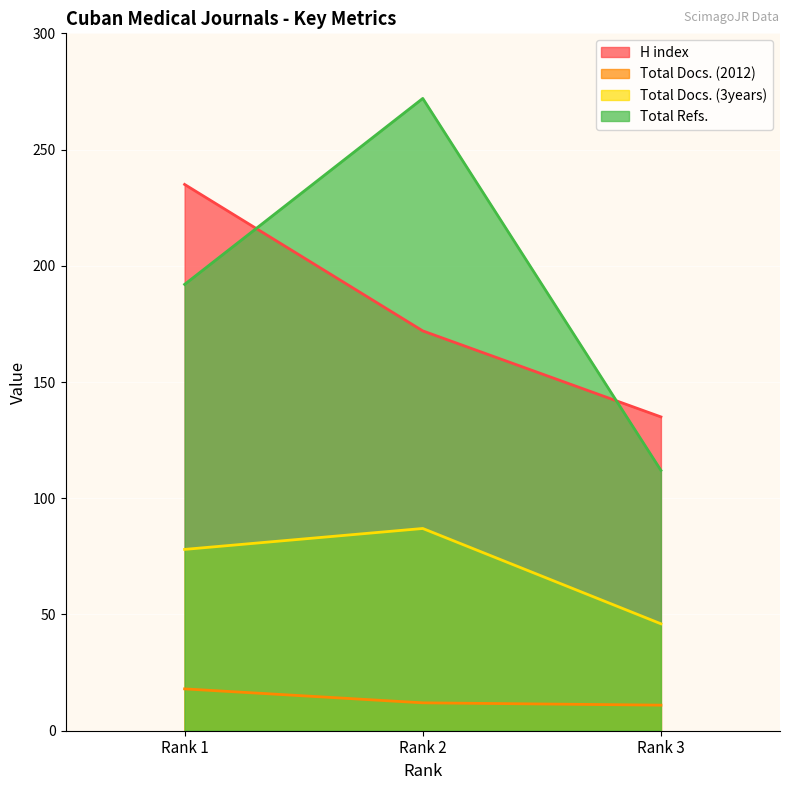

Which category has the highest value across all series?

Rank 2